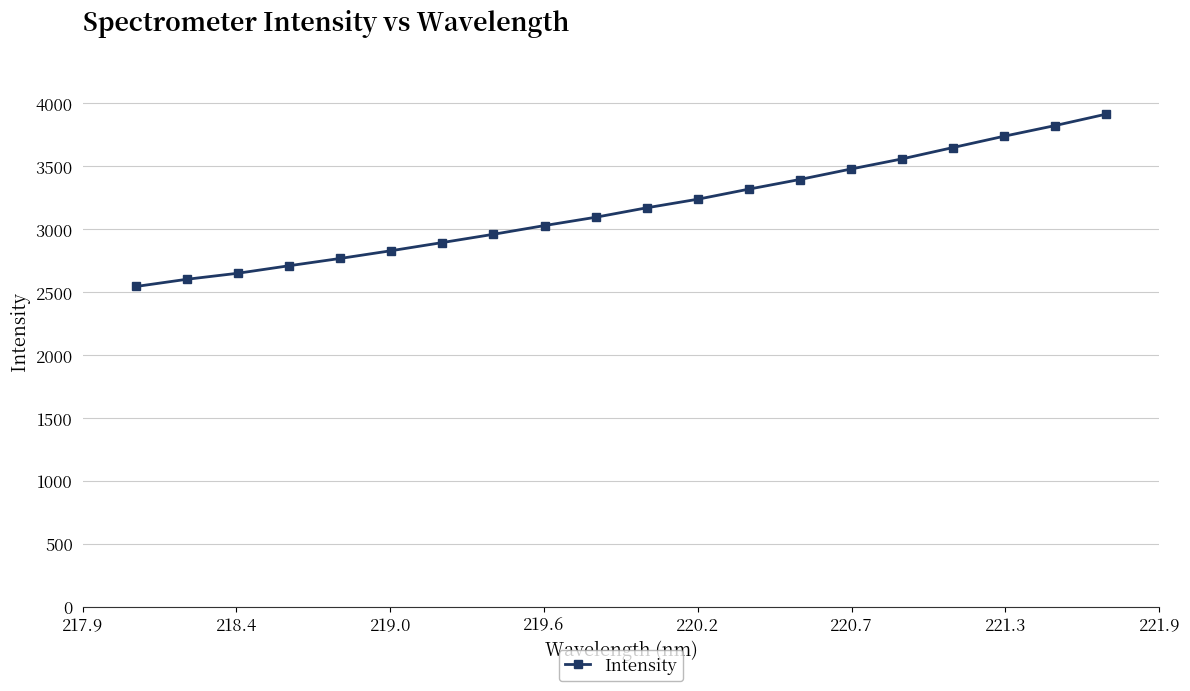

What is the value of the 18th point from the left?

3739.1